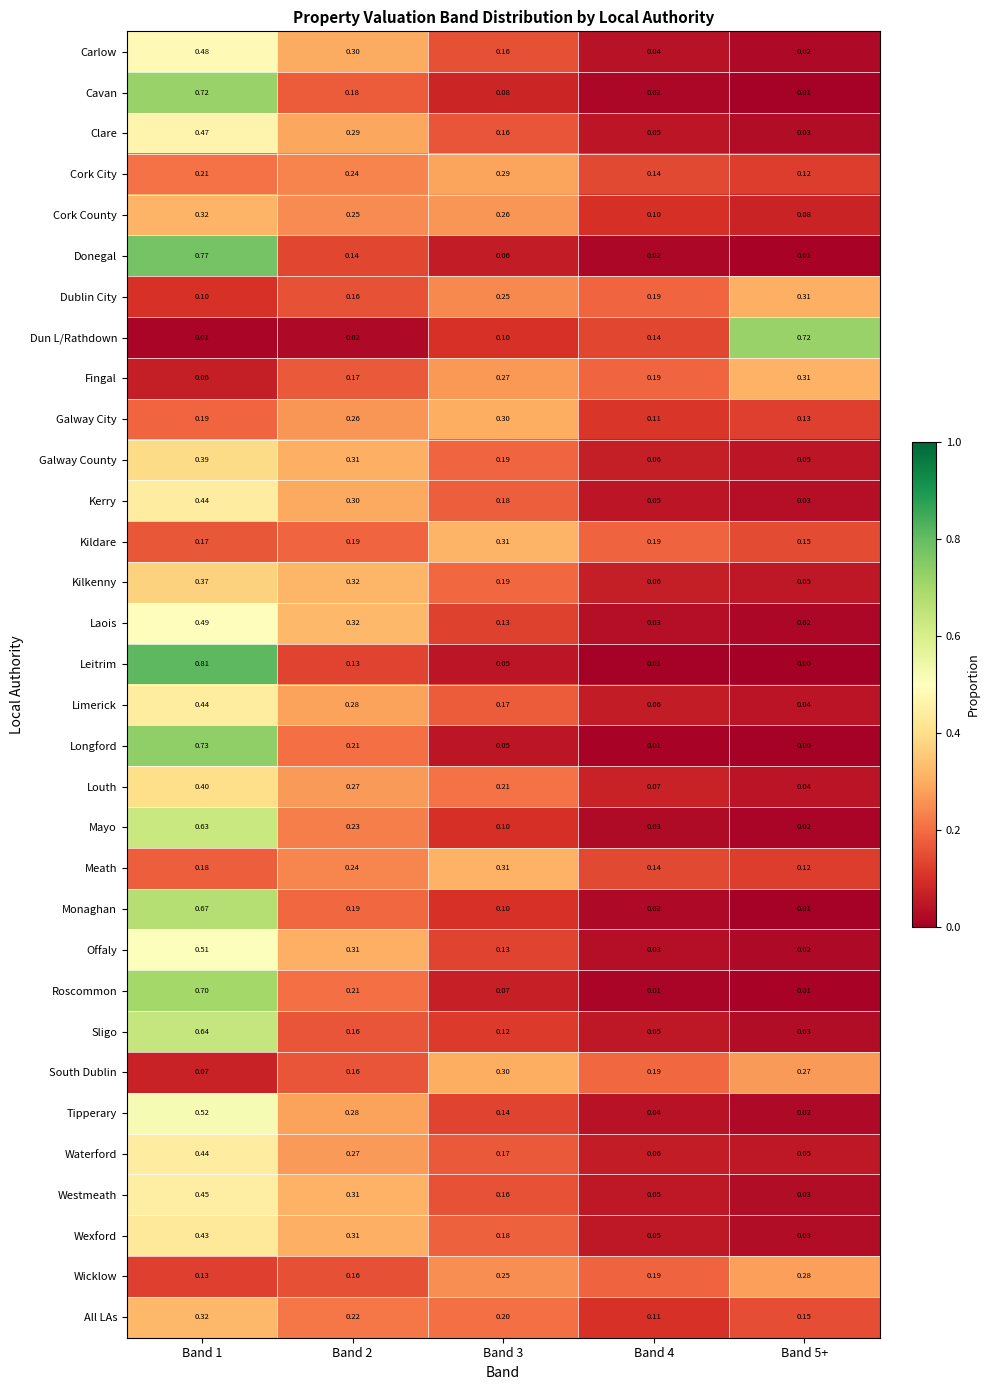

Which series has the largest range (max minus min)?

Leitrim